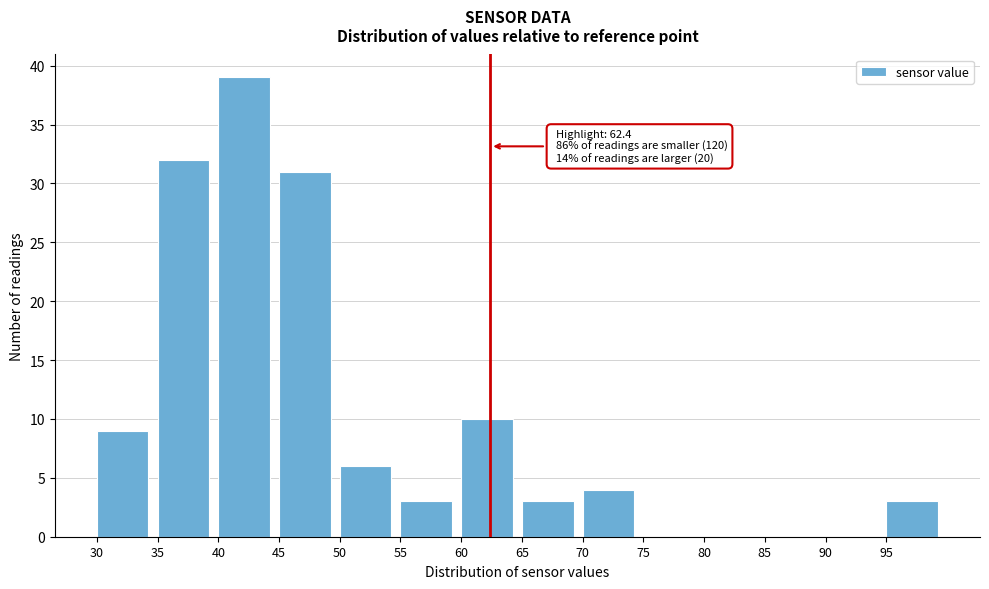

Over which range of the x-axis is the bar tallest?

40 to 45